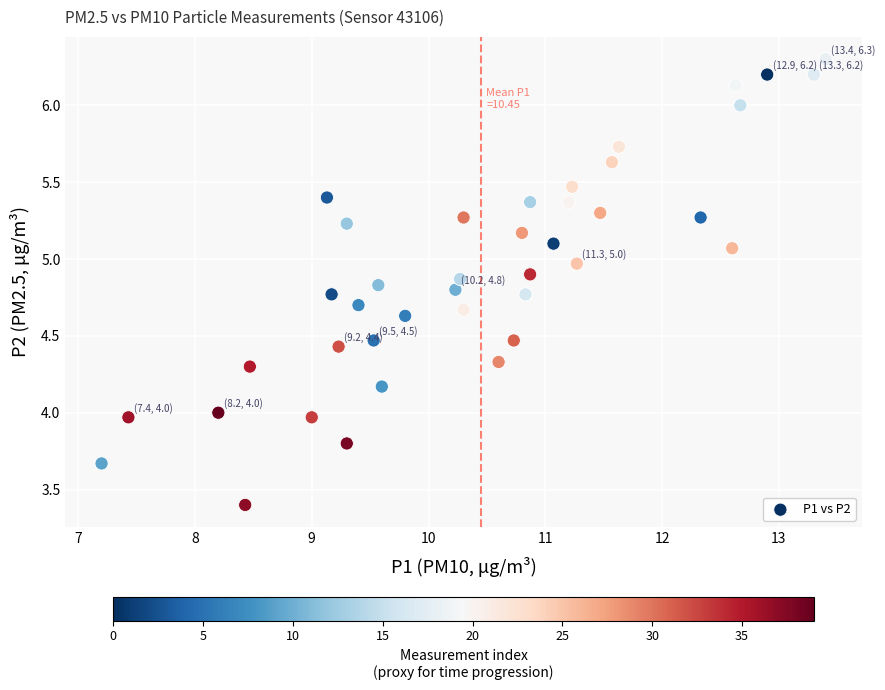

What is the range of Y values (max minus min)?

2.9